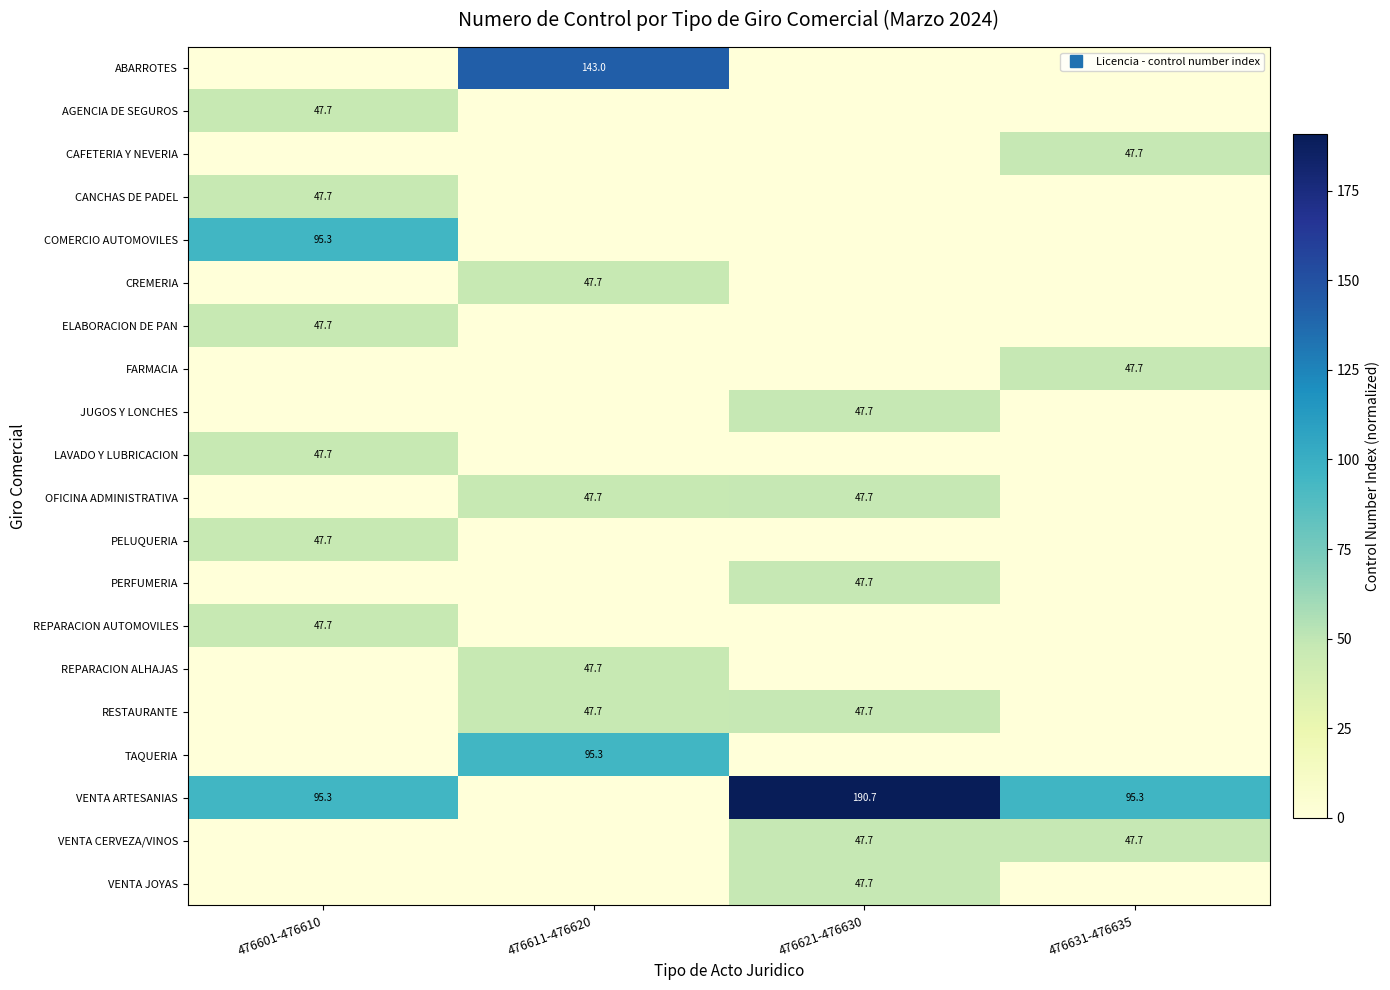

Count the number of categories in the chart.

4